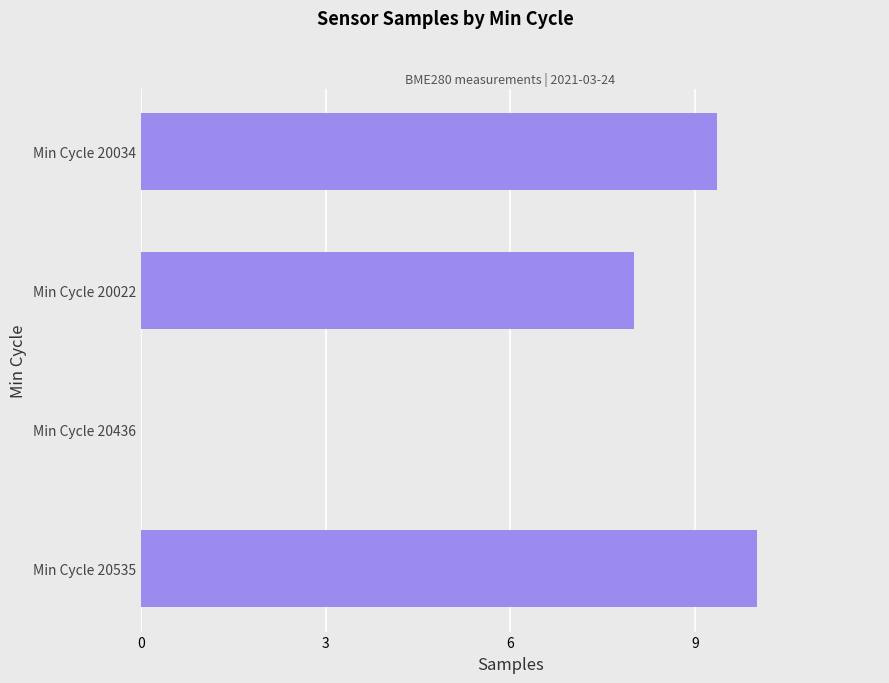

The value at Min Cycle 20436 is 3.5. True or false?

False